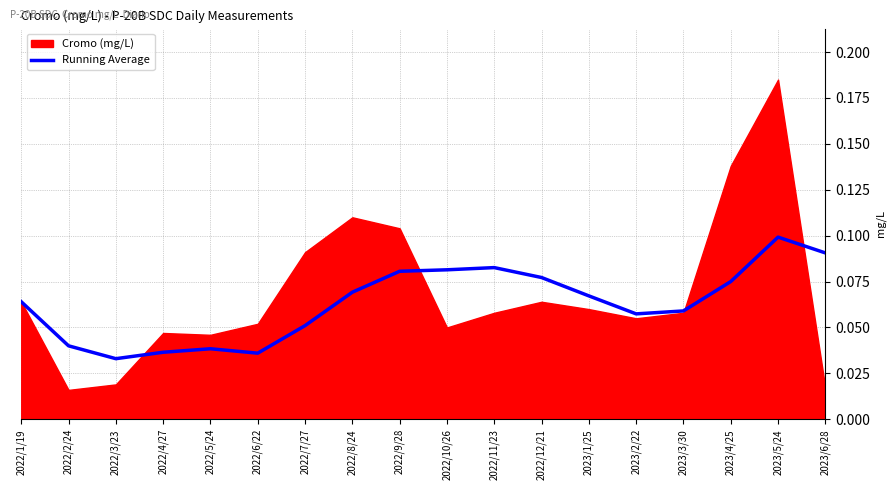

The value of Running Average at 2022/4/27 is 0.1. True or false?

False